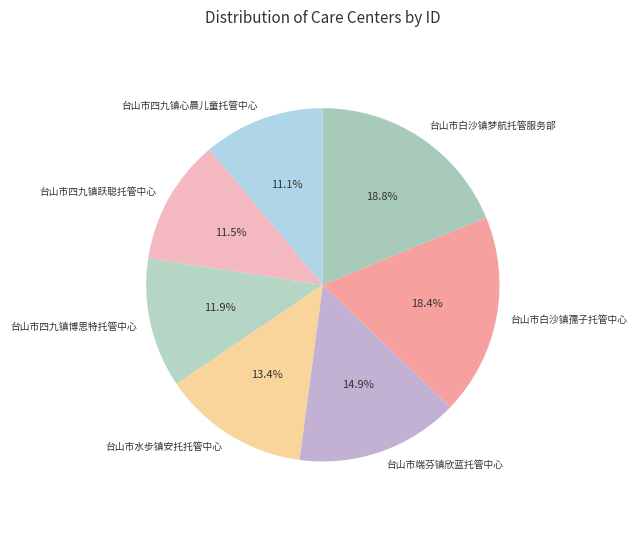

To the nearest percent, what is the difference between the 台山市四九镇心晨儿童托管中心 and 台山市白沙镇孺子托管中心 slice percentages?

7%